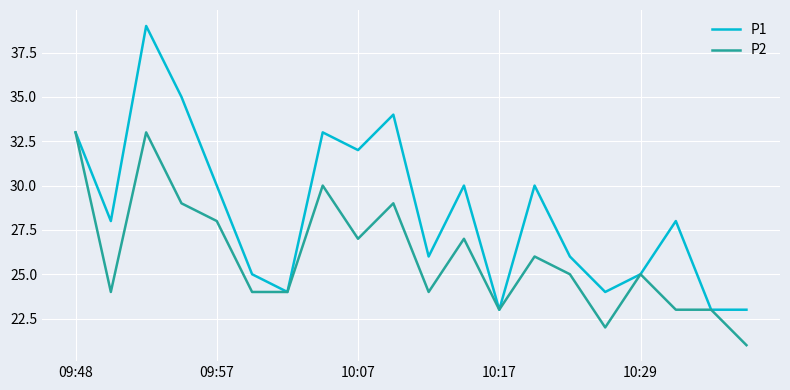

List the series in order of their overall mean, highest first.

P1, P2